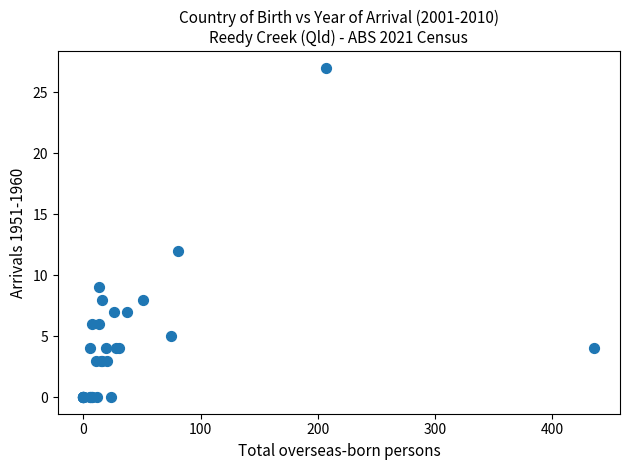

What Y value in the scatter plot is closest to 13?

12